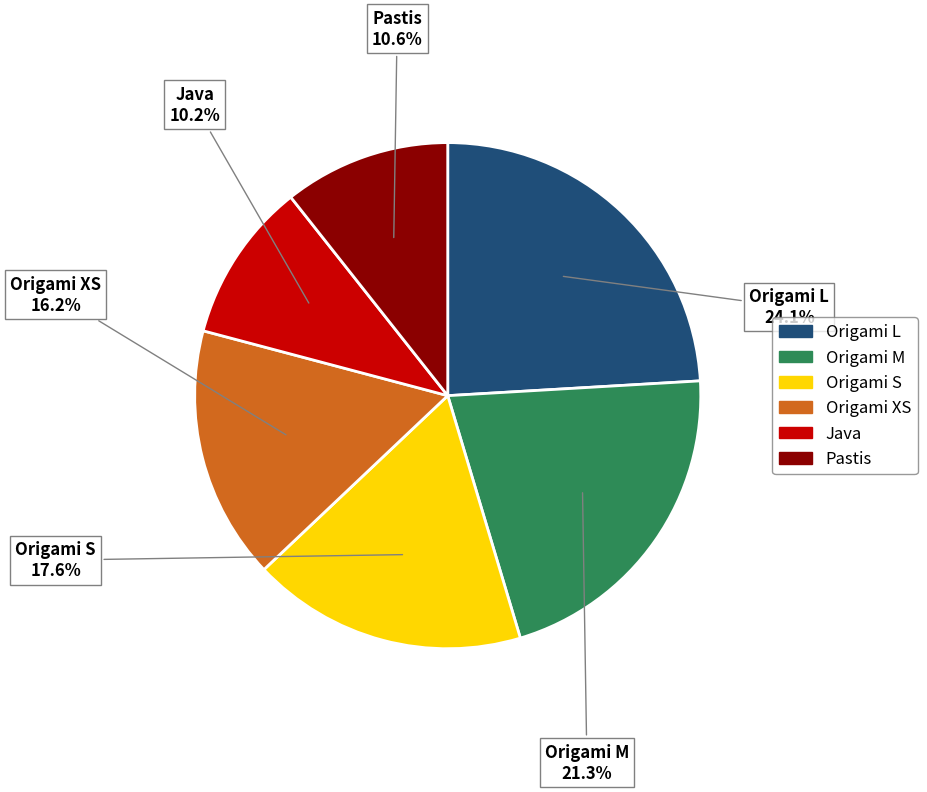

What is the largest slice in the pie chart?

Origami L